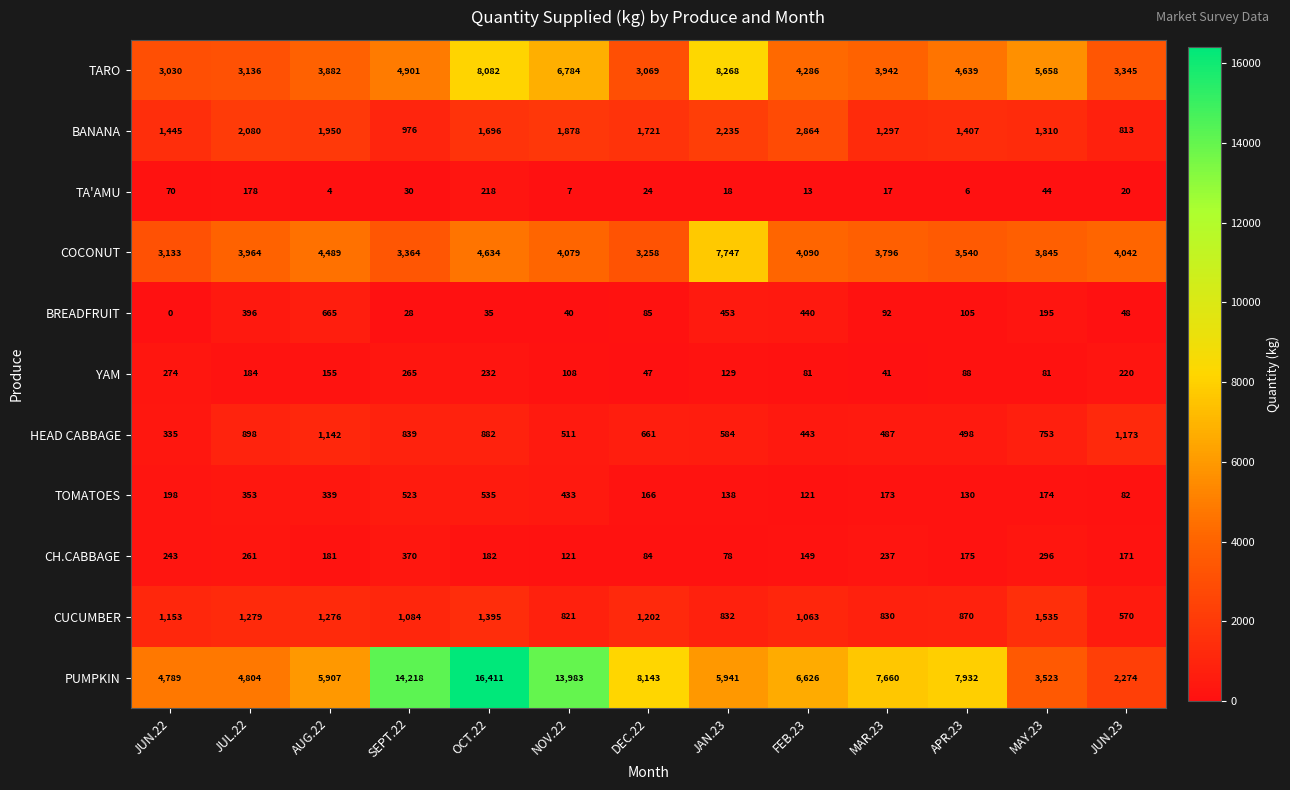

What is the difference between the maximum and second lowest values in the CUCUMBER series?

714